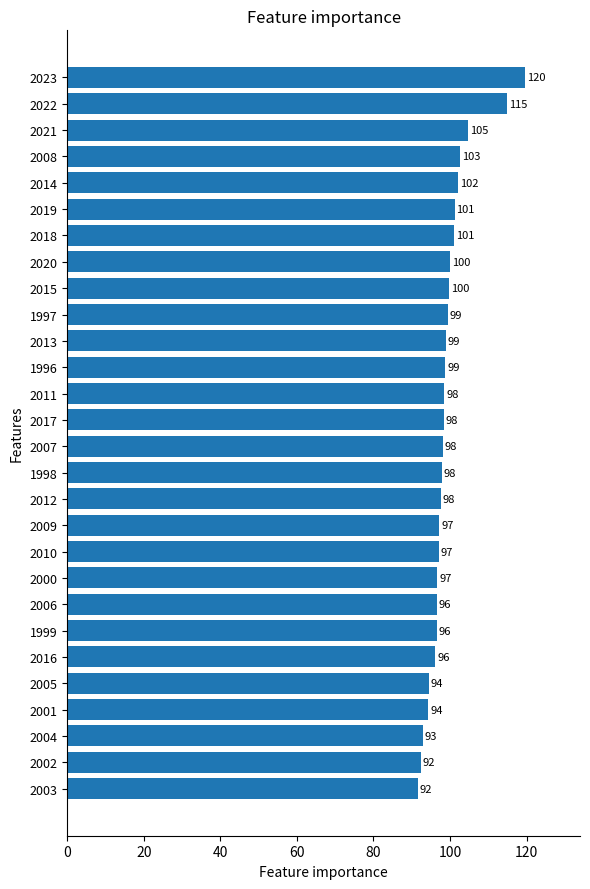

What is the average value?

99.2